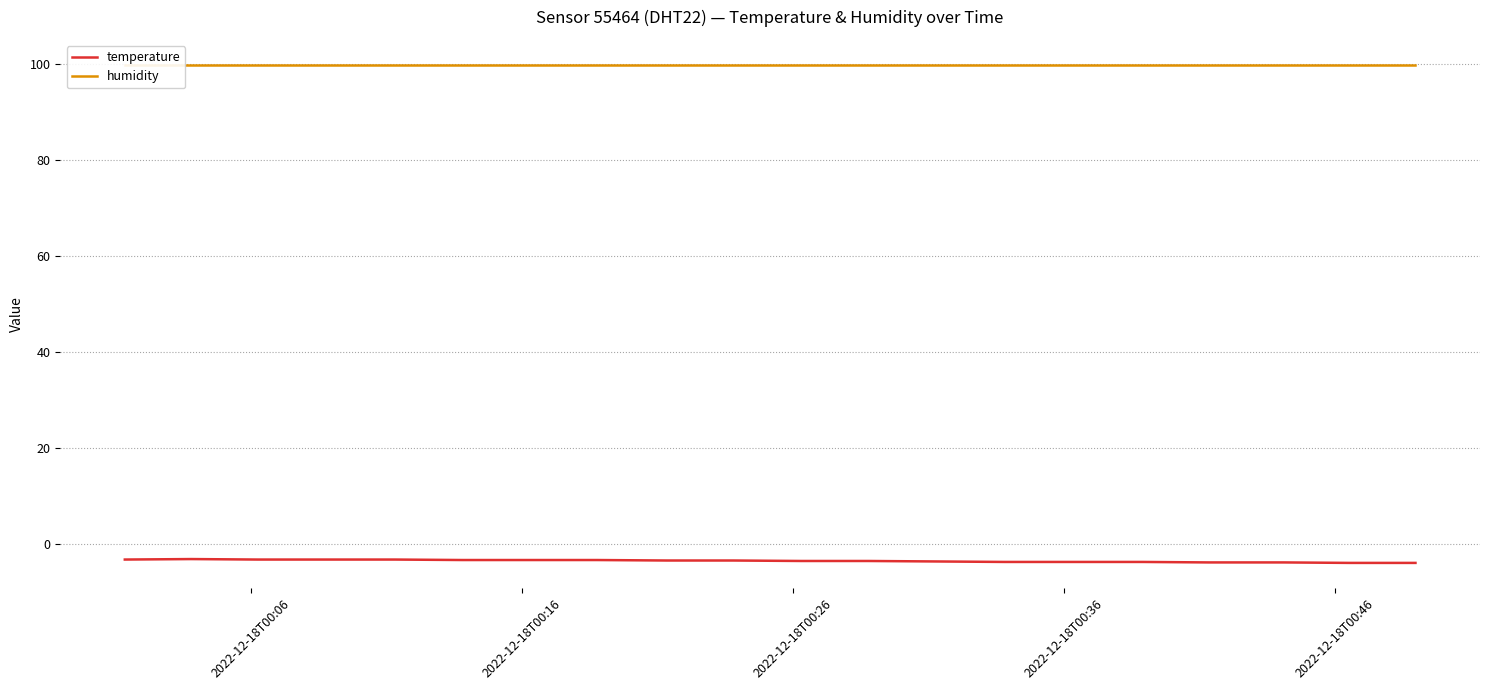

What is the minimum value for temperature?

-3.9